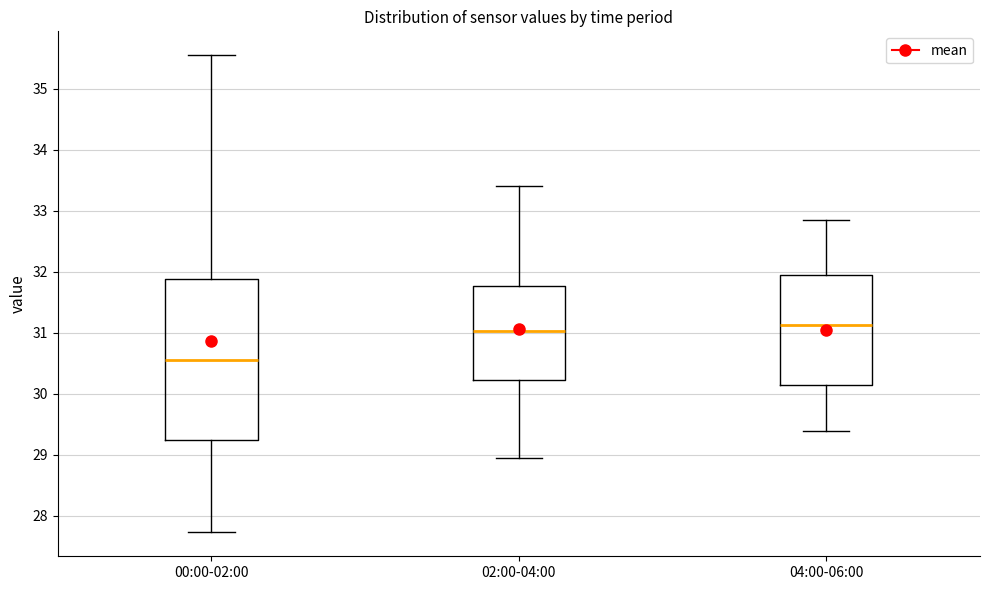

Reading left to right, transcribe this box plot: for each box, give where its median line is, the range the box spans, and where its two whiskers end, as read against the y-axis. The values are not printed on the chart, so give them approximately, as read against the axis.

00:00-02:00: median 30.6, box 29.3 to 31.9, whiskers 27.7 to 35.6
02:00-04:00: median 31.0, box 30.2 to 31.8, whiskers 29.0 to 33.4
04:00-06:00: median 31.1, box 30.1 to 32.0, whiskers 29.4 to 32.9